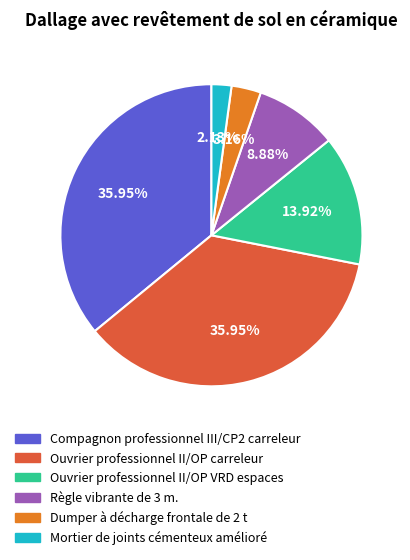

Is there any slice that represents more than half of the pie?

No